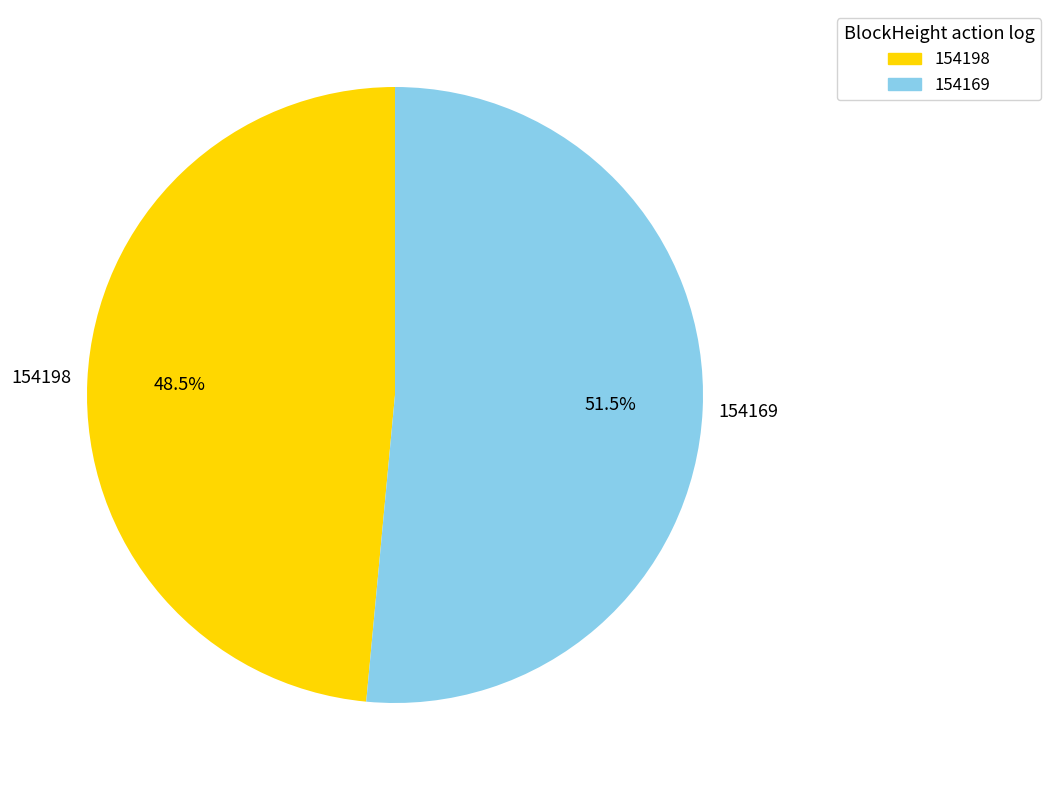

What percentage do 154169 and 154198 together represent?

100.0%